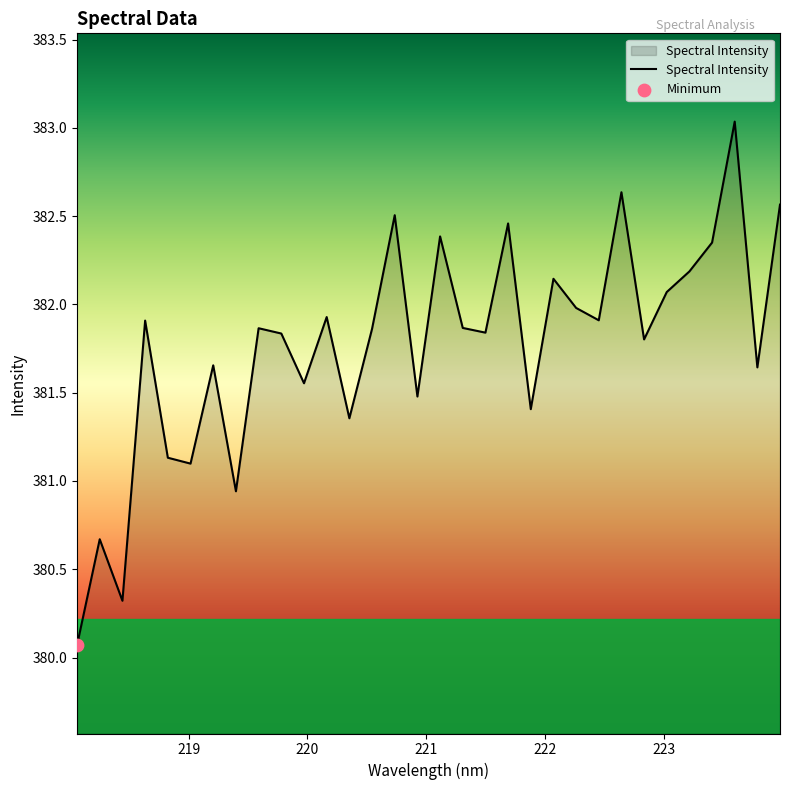

What is the difference between the maximum and minimum values?

3.0